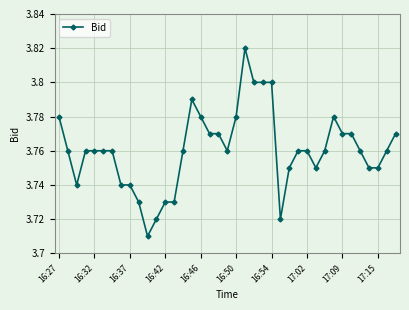

What is the difference between the maximum and minimum values?

0.1